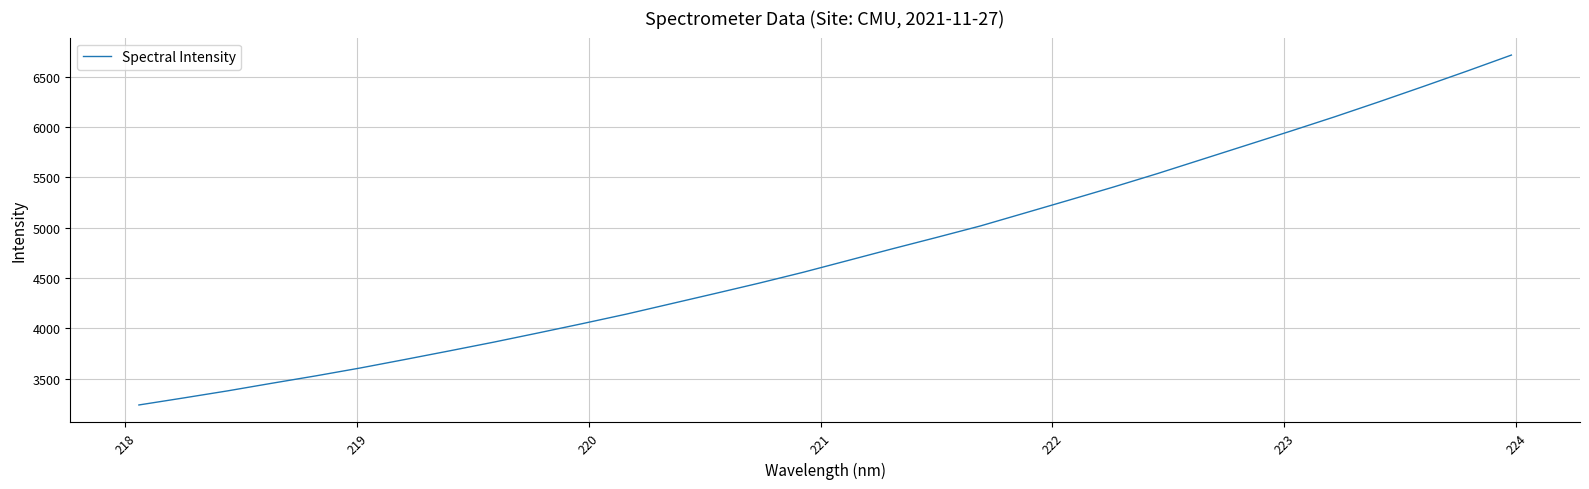

What is the minimum value shown in the chart?

3237.0